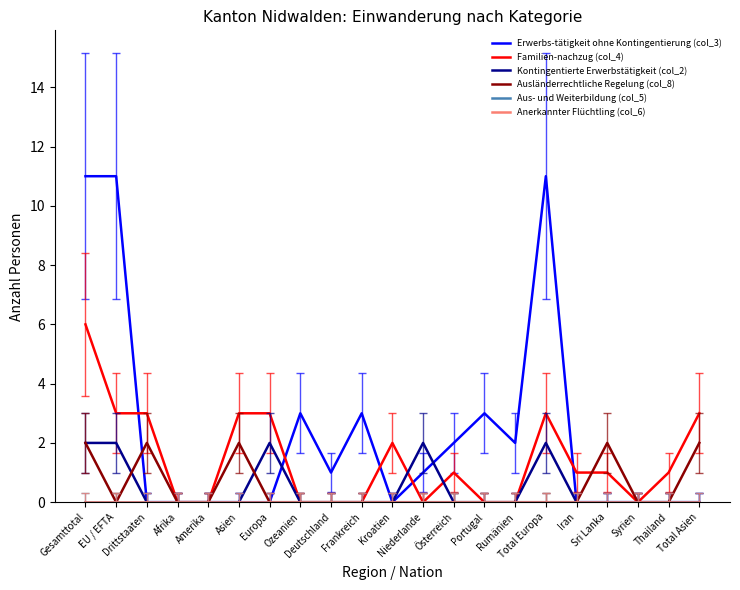

What is the highest value of the Erwerbs-tätigkeit ohne Kontingentierung (col_3) series?

11